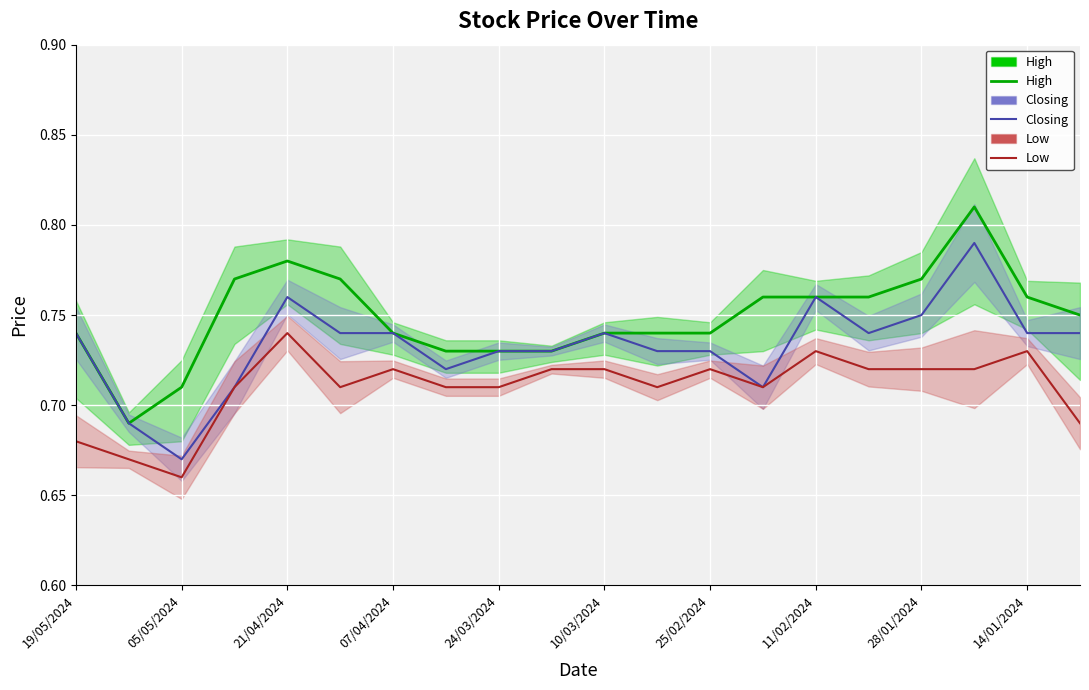

What is the sum of the High values at 07/04/2024 and 13?

1.5